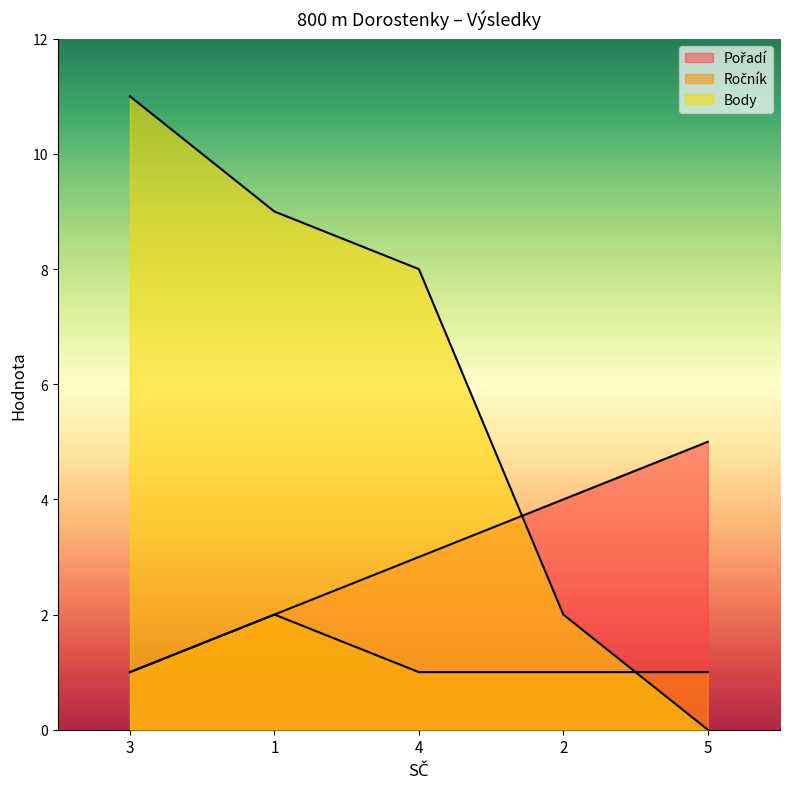

What is the label of the 1st point from the right?

5